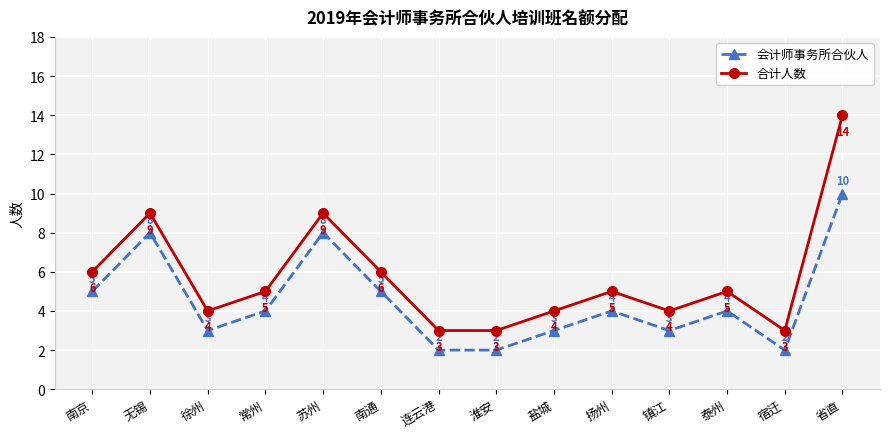

How many values in the 会计师事务所合伙人 series are below 4?

6